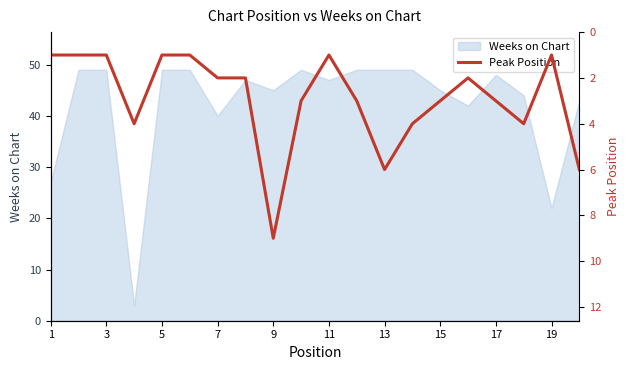

How many values are between 1 and 4?

17